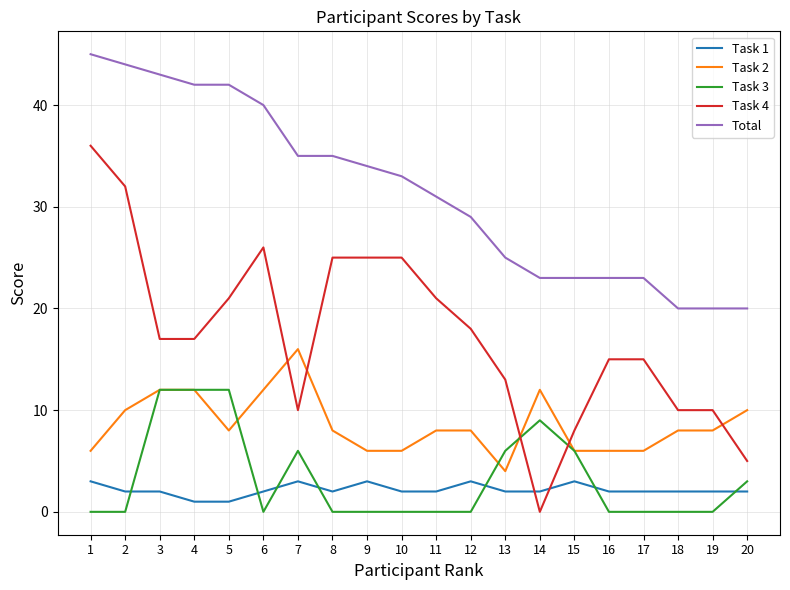

Rank the series at 18 from lowest to highest value.

Task 3, Task 1, Task 2, Task 4, Total